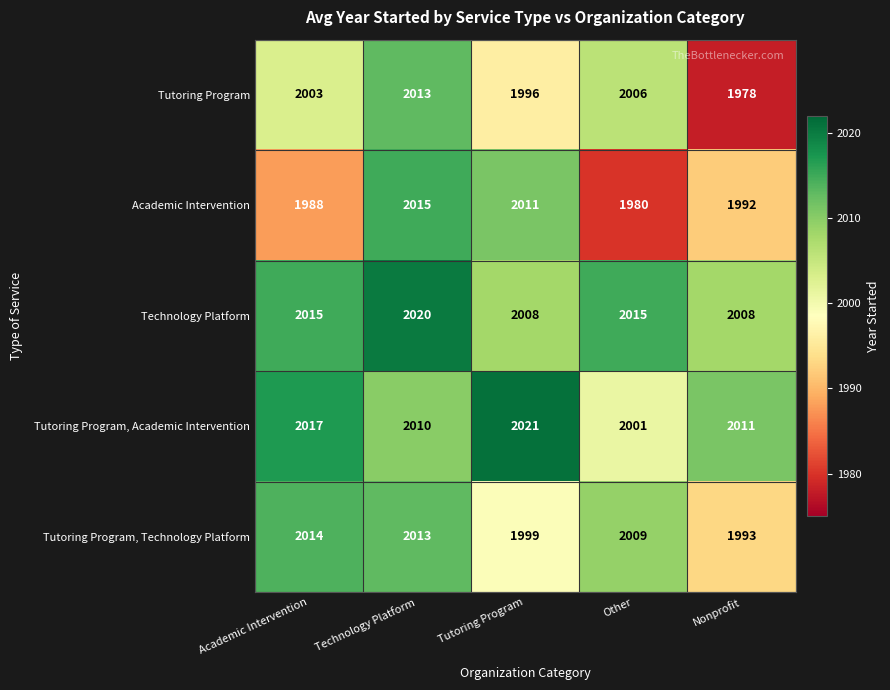

What value does the Tutoring Program series have at Tutoring Program?

1996